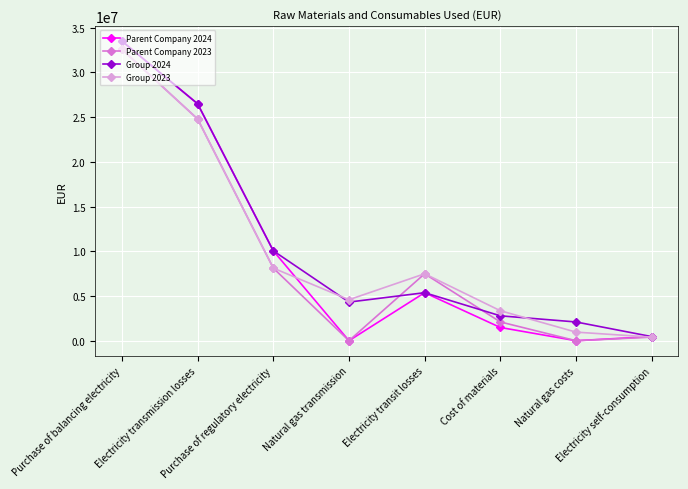

What is the approximate value of Parent Company 2024 at Electricity self-consumption, to the nearest 100?

458200